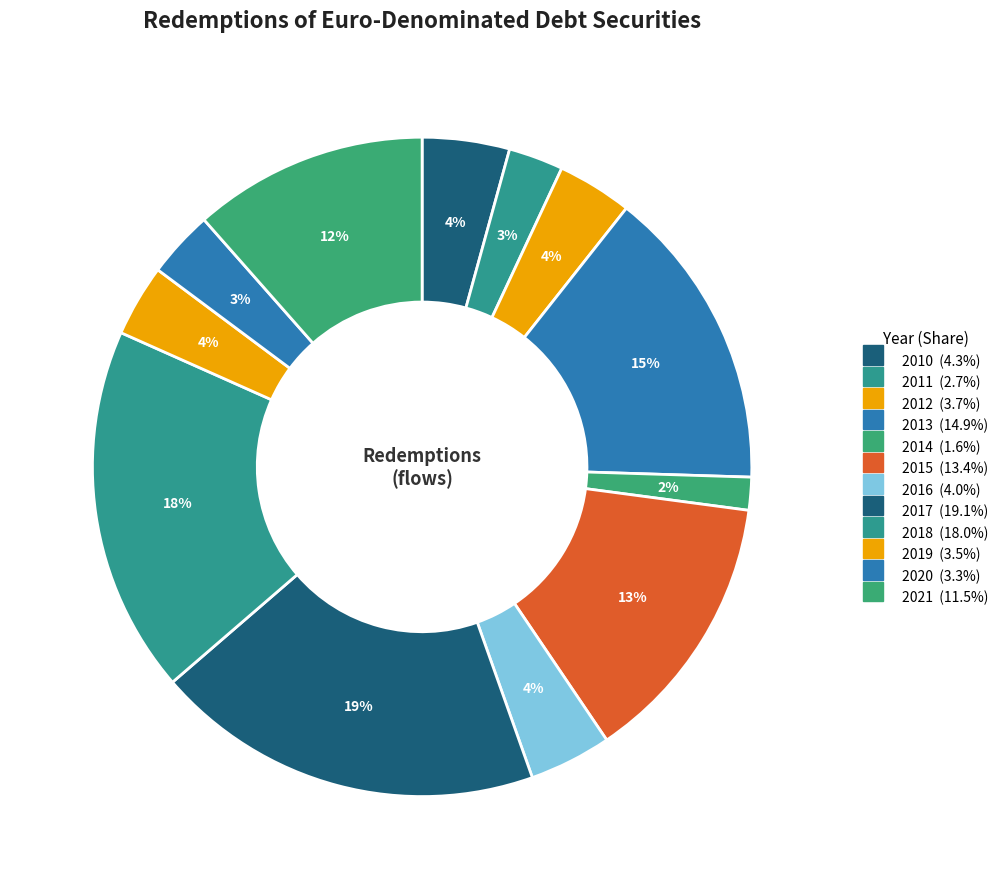

The 2014 slice represents 2% of the pie. True or false?

True